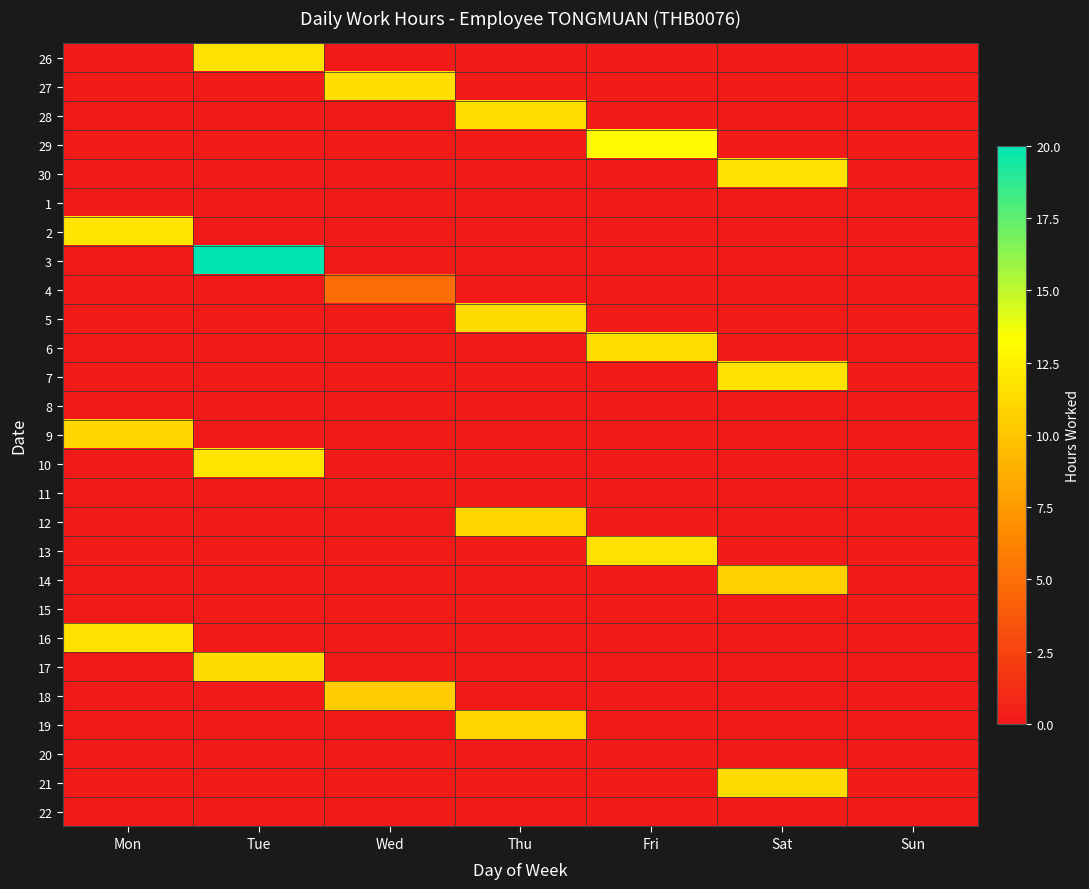

Reading left to right, extract all data points from this chart.

26: Mon=0.0	Tue=11.8	Wed=0.0	Thu=0.0	Fri=0.0	Sat=0.0	Sun=0.0
27: Mon=0.0	Tue=0.0	Wed=11.4	Thu=0.0	Fri=0.0	Sat=0.0	Sun=0.0
28: Mon=0.0	Tue=0.0	Wed=0.0	Thu=11.5	Fri=0.0	Sat=0.0	Sun=0.0
29: Mon=0.0	Tue=0.0	Wed=0.0	Thu=0.0	Fri=13.1	Sat=0.0	Sun=0.0
30: Mon=0.0	Tue=0.0	Wed=0.0	Thu=0.0	Fri=0.0	Sat=11.6	Sun=0.0
1: Mon=0.0	Tue=0.0	Wed=0.0	Thu=0.0	Fri=0.0	Sat=0.0	Sun=0.0
2: Mon=11.8	Tue=0.0	Wed=0.0	Thu=0.0	Fri=0.0	Sat=0.0	Sun=0.0
3: Mon=0.0	Tue=20.0	Wed=0.0	Thu=0.0	Fri=0.0	Sat=0.0	Sun=0.0
4: Mon=0.0	Tue=0.0	Wed=4.9	Thu=0.0	Fri=0.0	Sat=0.0	Sun=0.0
5: Mon=0.0	Tue=0.0	Wed=0.0	Thu=11.3	Fri=0.0	Sat=0.0	Sun=0.0
6: Mon=0.0	Tue=0.0	Wed=0.0	Thu=0.0	Fri=11.4	Sat=0.0	Sun=0.0
7: Mon=0.0	Tue=0.0	Wed=0.0	Thu=0.0	Fri=0.0	Sat=11.8	Sun=0.0
8: Mon=0.0	Tue=0.0	Wed=0.0	Thu=0.0	Fri=0.0	Sat=0.0	Sun=0.0
9: Mon=11.0	Tue=0.0	Wed=0.0	Thu=0.0	Fri=0.0	Sat=0.0	Sun=0.0
10: Mon=0.0	Tue=11.8	Wed=0.0	Thu=0.0	Fri=0.0	Sat=0.0	Sun=0.0
11: Mon=0.0	Tue=0.0	Wed=0.0	Thu=0.0	Fri=0.0	Sat=0.0	Sun=0.0
12: Mon=0.0	Tue=0.0	Wed=0.0	Thu=10.9	Fri=0.0	Sat=0.0	Sun=0.0
13: Mon=0.0	Tue=0.0	Wed=0.0	Thu=0.0	Fri=11.6	Sat=0.0	Sun=0.0
14: Mon=0.0	Tue=0.0	Wed=0.0	Thu=0.0	Fri=0.0	Sat=10.6	Sun=0.0
15: Mon=0.0	Tue=0.0	Wed=0.0	Thu=0.0	Fri=0.0	Sat=0.0	Sun=0.0
16: Mon=11.6	Tue=0.0	Wed=0.0	Thu=0.0	Fri=0.0	Sat=0.0	Sun=0.0
17: Mon=0.0	Tue=11.3	Wed=0.0	Thu=0.0	Fri=0.0	Sat=0.0	Sun=0.0
18: Mon=0.0	Tue=0.0	Wed=10.4	Thu=0.0	Fri=0.0	Sat=0.0	Sun=0.0
19: Mon=0.0	Tue=0.0	Wed=0.0	Thu=11.0	Fri=0.0	Sat=0.0	Sun=0.0
20: Mon=0.0	Tue=0.0	Wed=0.0	Thu=0.0	Fri=0.0	Sat=0.0	Sun=0.0
21: Mon=0.0	Tue=0.0	Wed=0.0	Thu=0.0	Fri=0.0	Sat=11.3	Sun=0.0
22: Mon=0.0	Tue=0.0	Wed=0.0	Thu=0.0	Fri=0.0	Sat=0.0	Sun=0.0